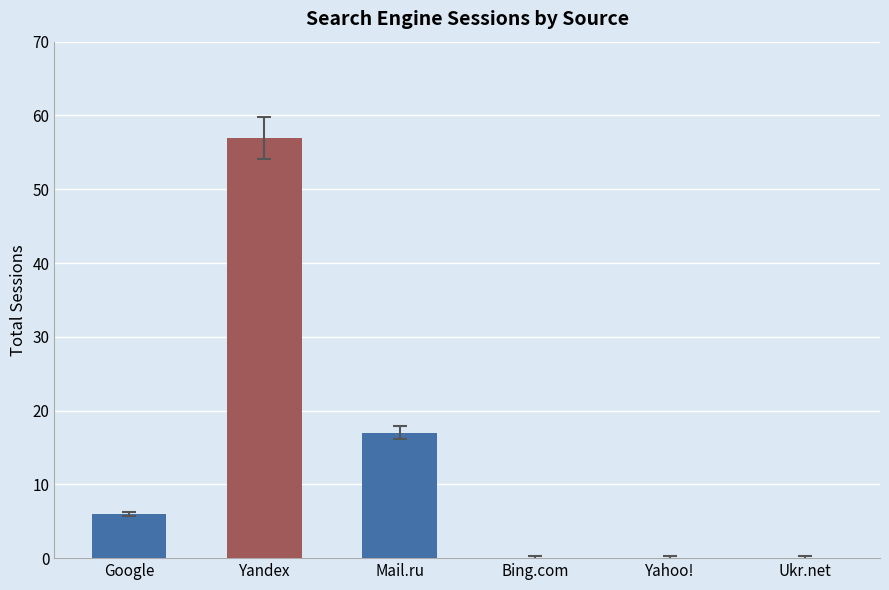

How many data points does each series have?

6